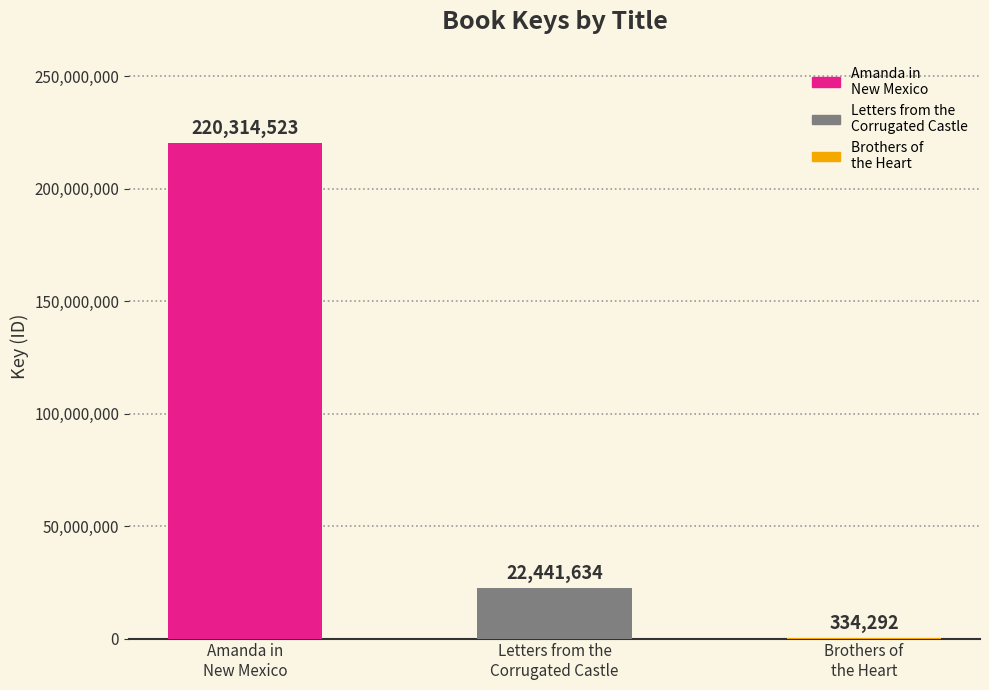

True or false: the data shows 40392943 at Letters from the
Corrugated Castle.

False